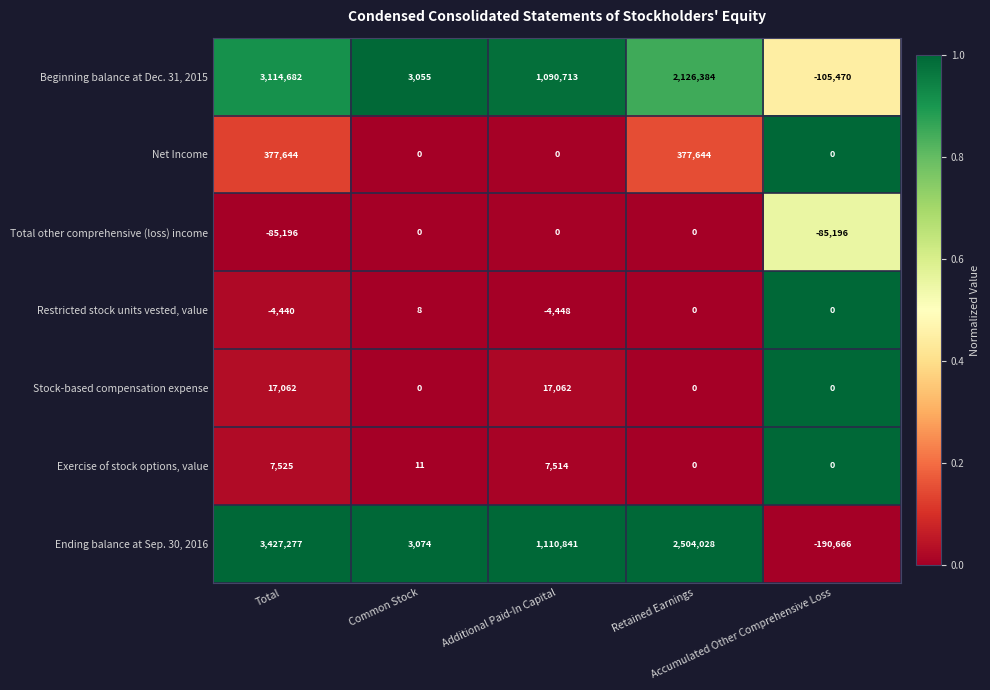

What is the difference between the second highest and second lowest values in the Net Income series?

377644